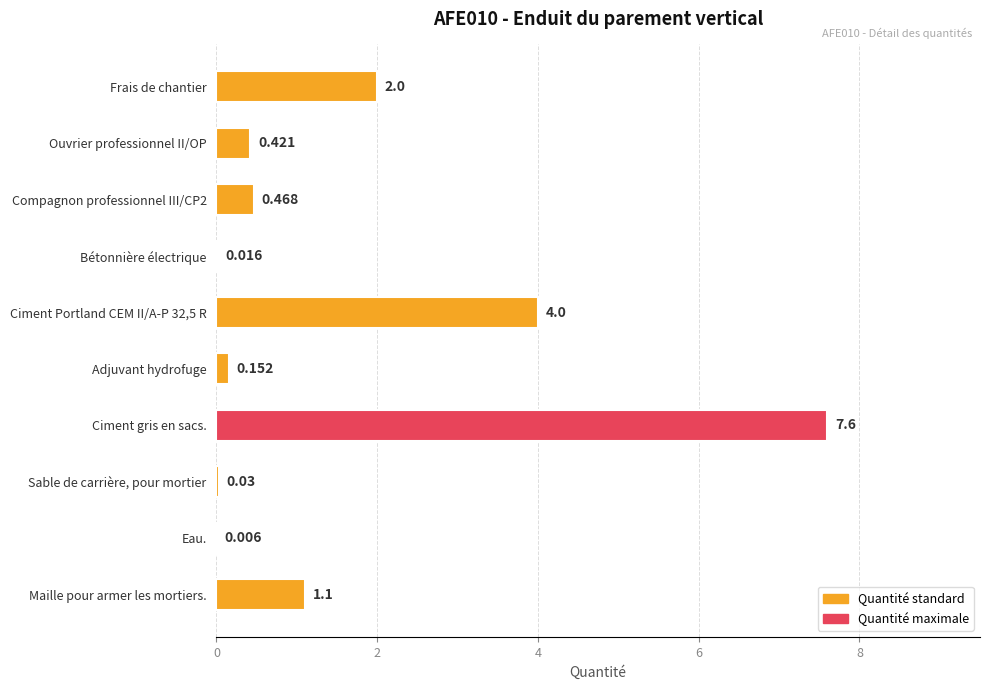

Which has a higher value, Sable de carrière, pour mortier or Eau.?

Sable de carrière, pour mortier